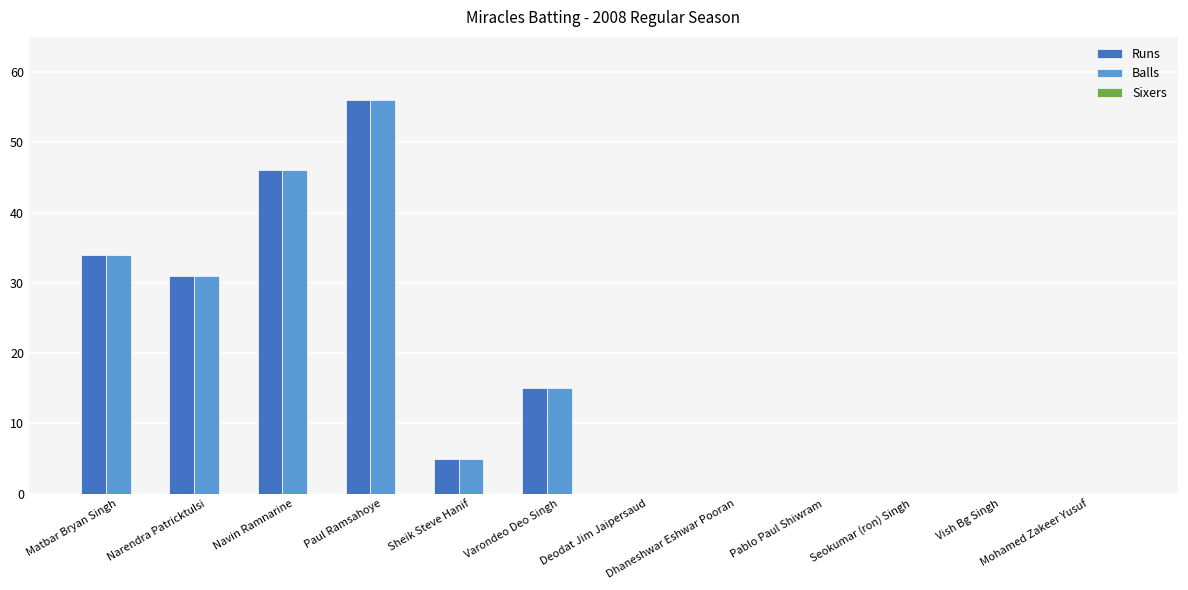

What is the sum of the Balls values at Paul Ramsahoye and Deodat Jim Jaipersaud?

56